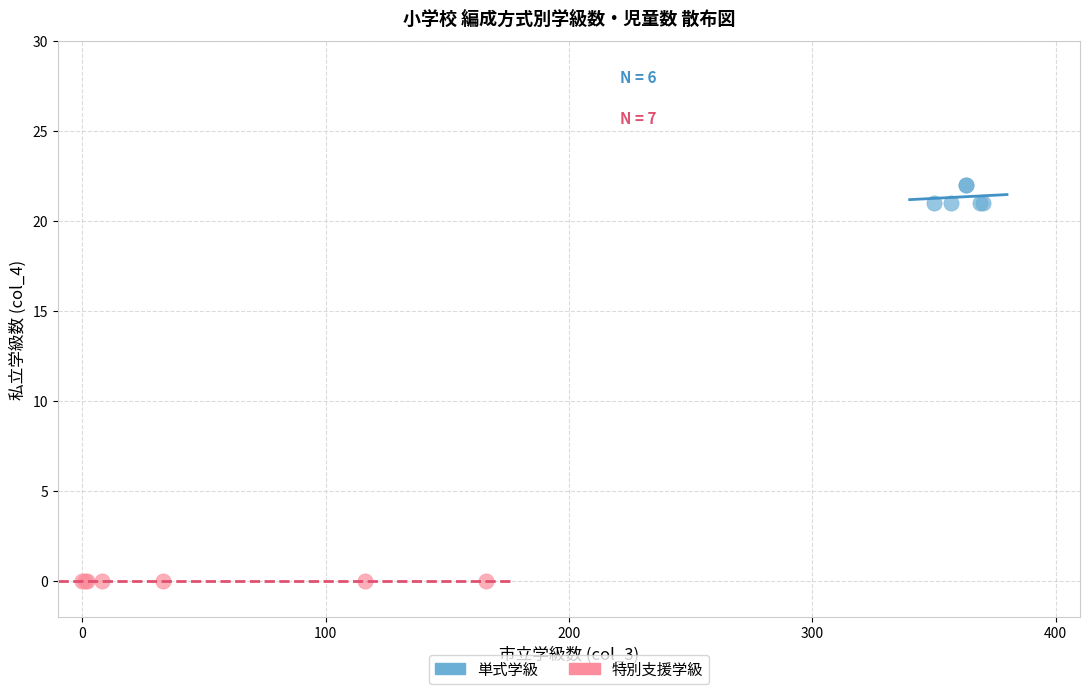

Which series reaches the minimum Y coordinate?

特別支援学級